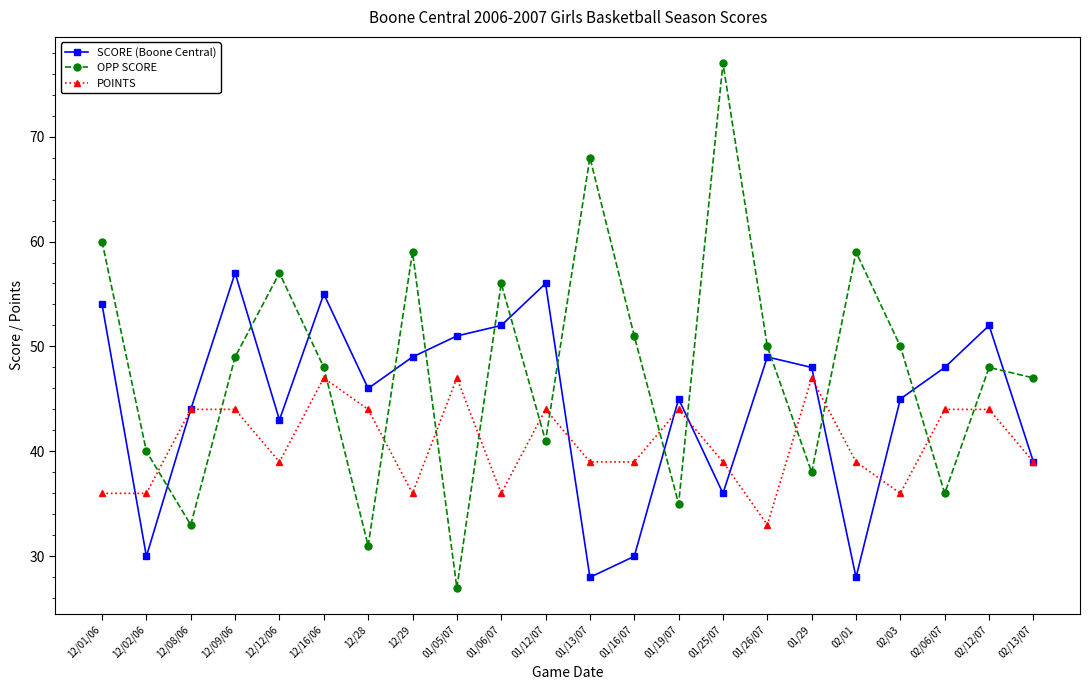

What is the difference between the maximum and minimum values in the SCORE (Boone Central) series?

29